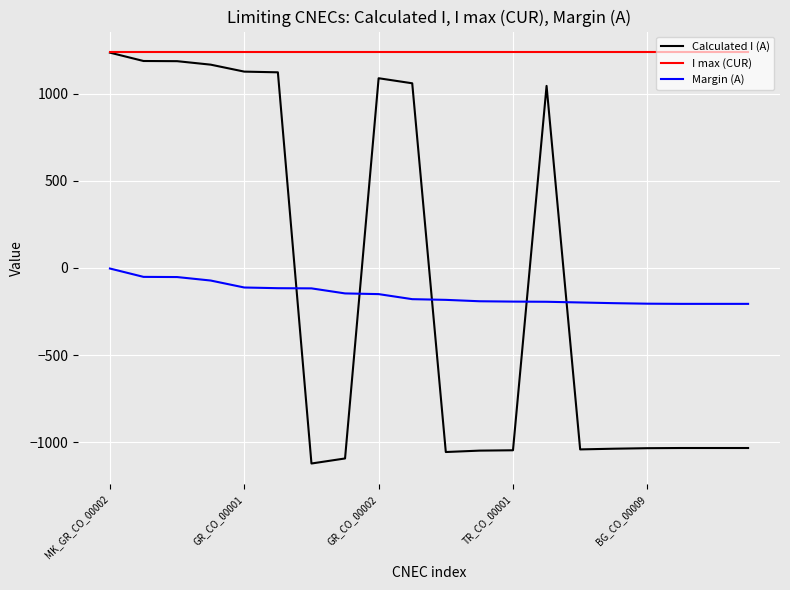

Which series has the widest spread of values?

Calculated I (A)